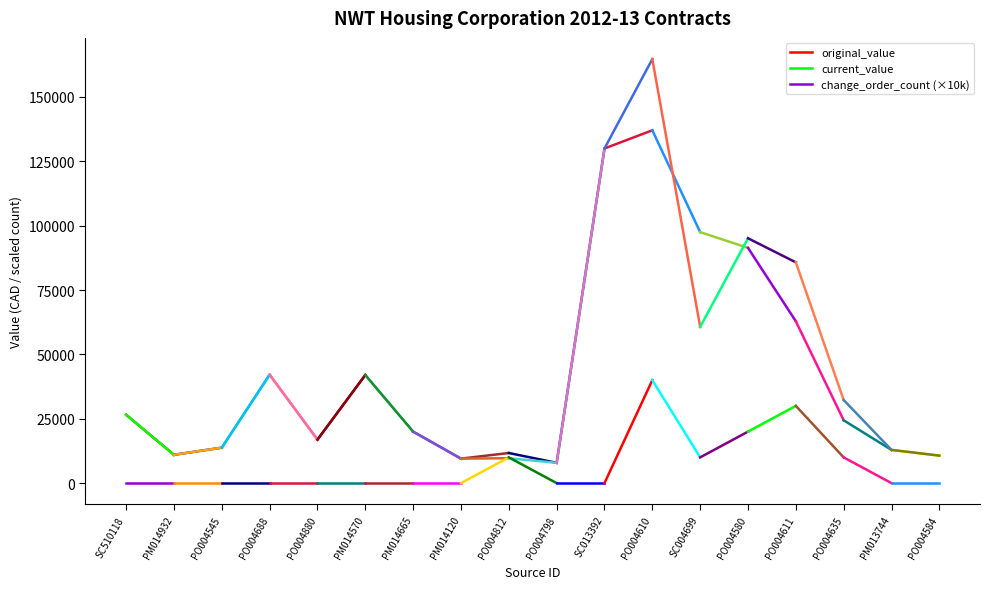

Reading left to right, extract all data points from this chart.

original_value: 26550	11000
current_value: 26550	11000
change_order_count (×10k): 0	0